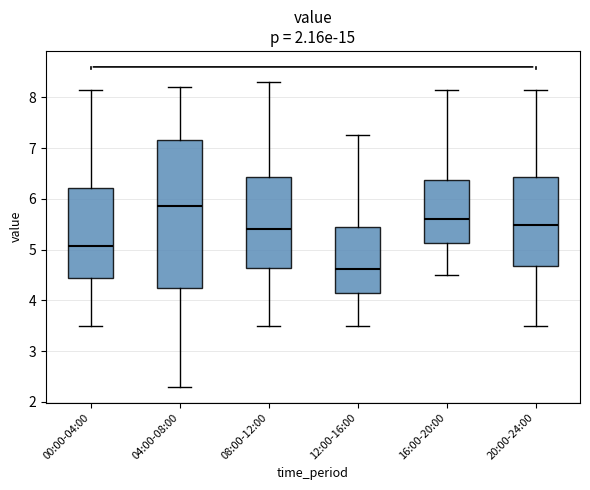

Reading left to right, transcribe this box plot: for each box, give where its median line is, the range the box spans, and where its two whiskers end, as read against the y-axis. The values are not printed on the chart, so give them approximately, as read against the axis.

00:00-04:00: median 5.1, box 4.4 to 6.2, whiskers 3.5 to 8.2
04:00-08:00: median 5.9, box 4.3 to 7.2, whiskers 2.3 to 8.2
08:00-12:00: median 5.4, box 4.6 to 6.4, whiskers 3.5 to 8.3
12:00-16:00: median 4.6, box 4.1 to 5.4, whiskers 3.5 to 7.3
16:00-20:00: median 5.6, box 5.1 to 6.4, whiskers 4.5 to 8.2
20:00-24:00: median 5.5, box 4.7 to 6.4, whiskers 3.5 to 8.2